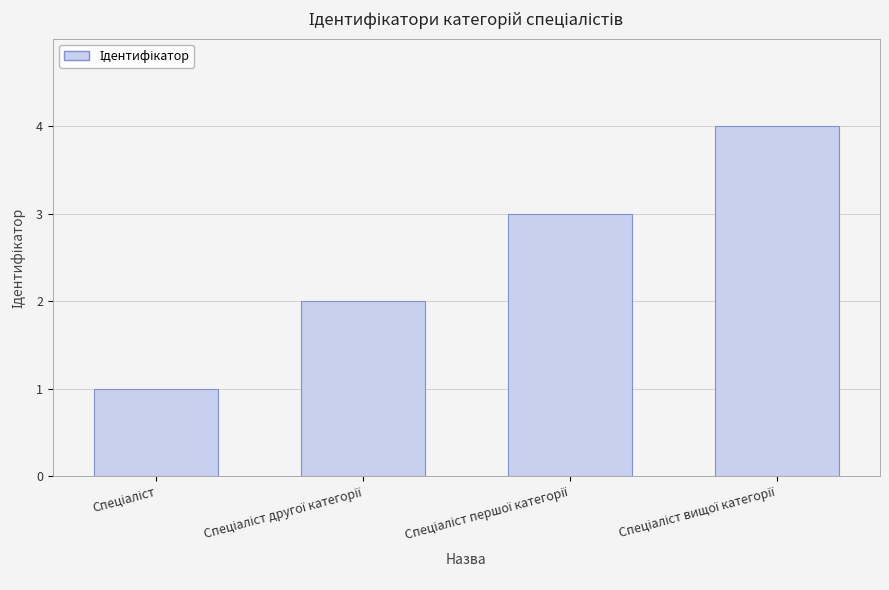

What is the sum of all values?

10